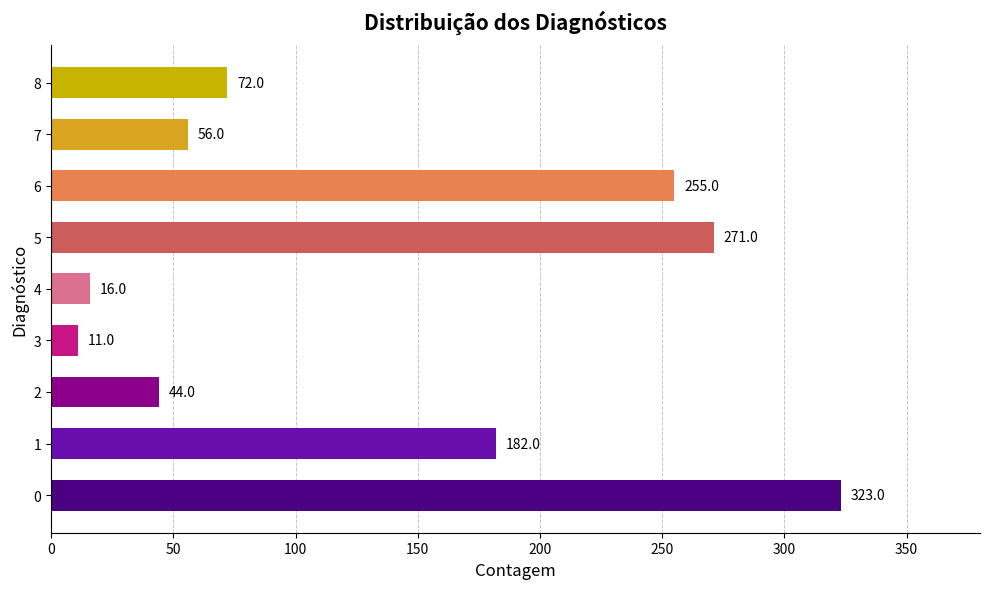

Rank the categories by value from highest to lowest.

0, 5, 6, 1, 8, 7, 2, 4, 3